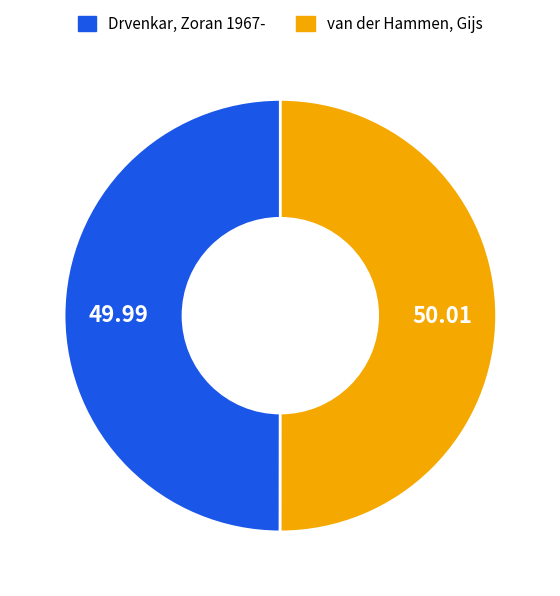

Is the sum of Drvenkar, Zoran 1967- and van der Hammen, Gijs greater than half?

Yes